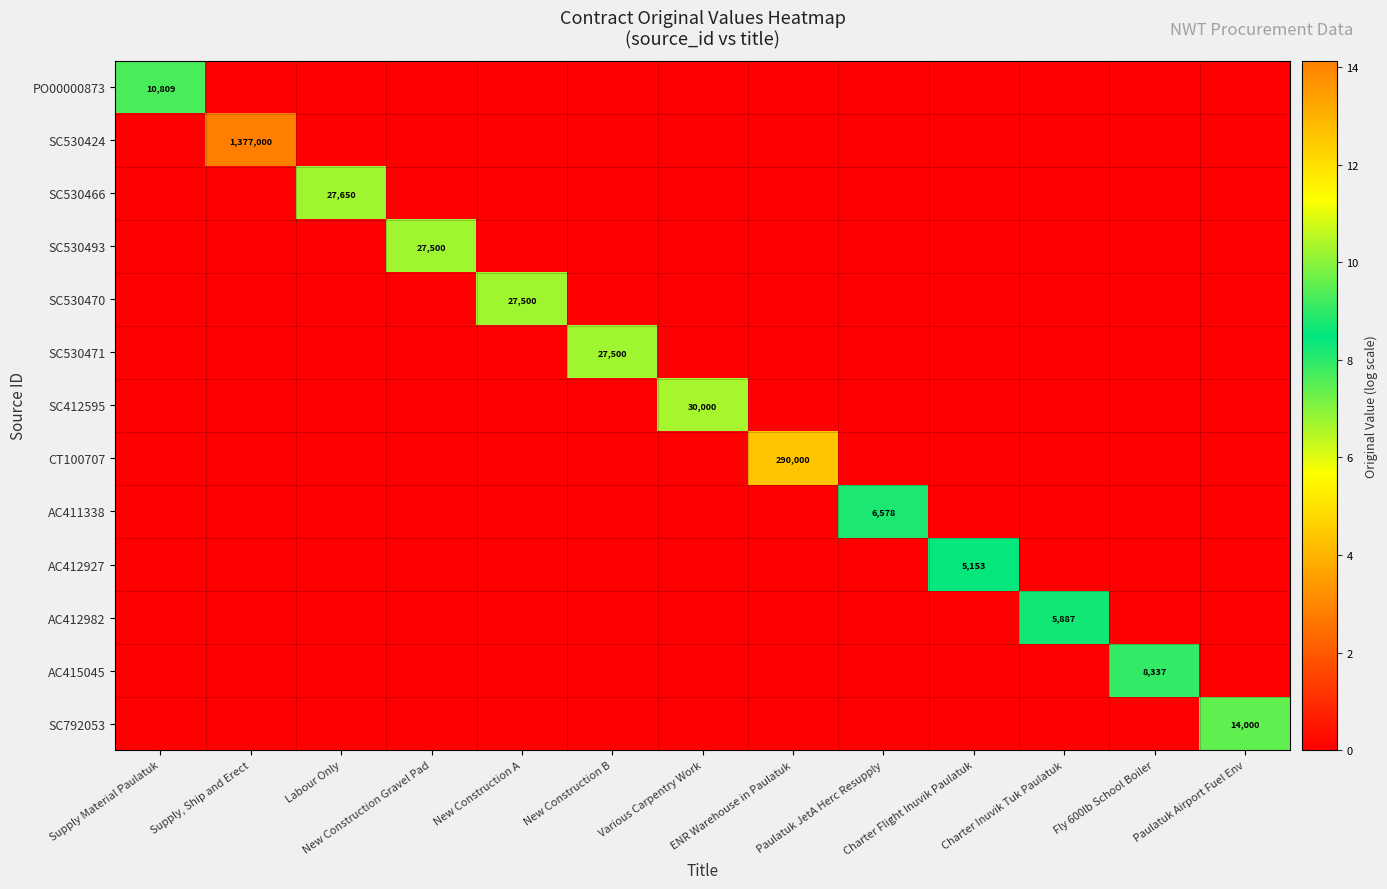

Rank the series by their maximum value, from highest to lowest.

SC530424, CT100707, SC412595, SC530466, SC530493, SC530470, SC530471, SC792053, PO00000873, AC415045, AC411338, AC412982, AC412927